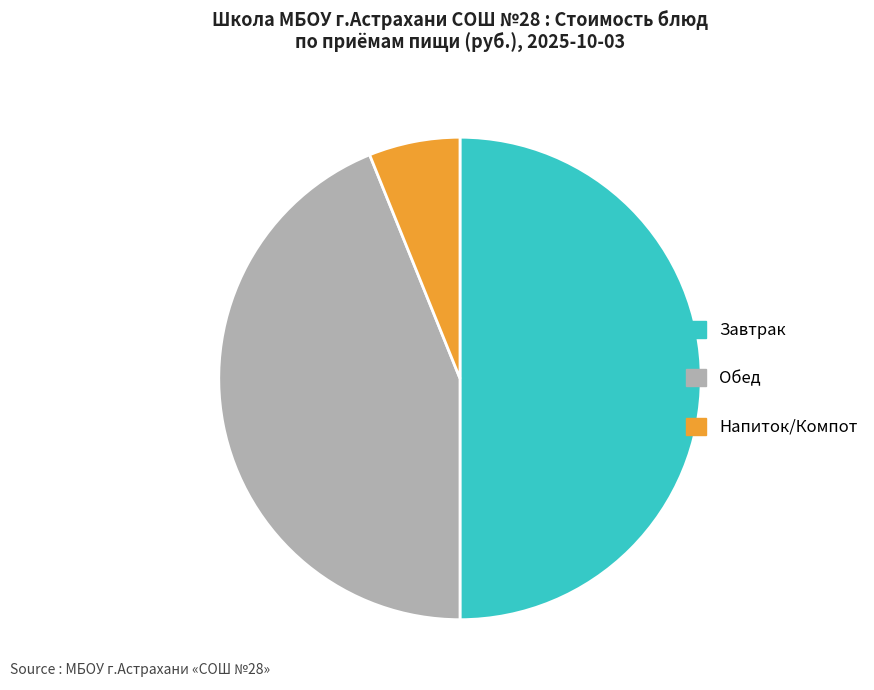

Do Завтрак and Обед together represent more than half of the pie?

Yes